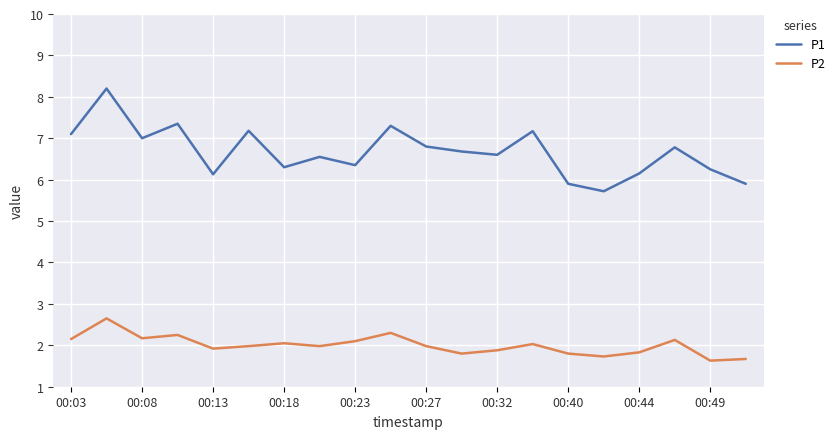

Which series has the largest total across all categories?

P1